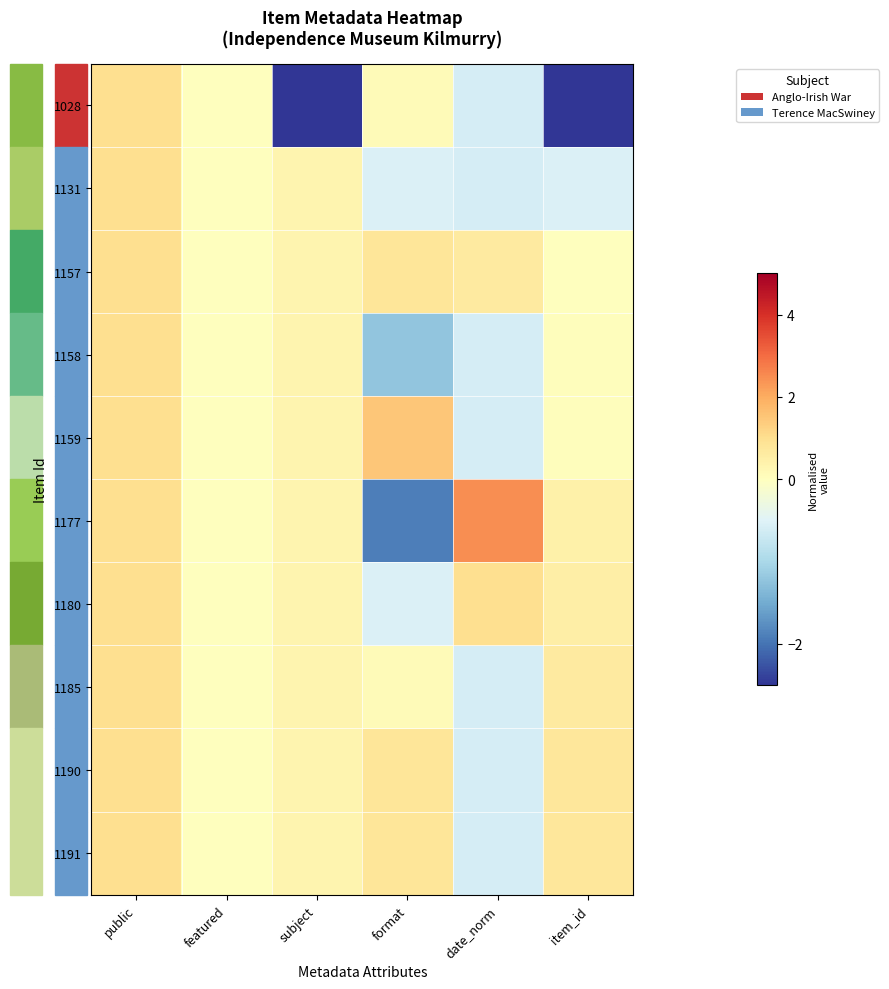

How many series are shown in this chart?

10